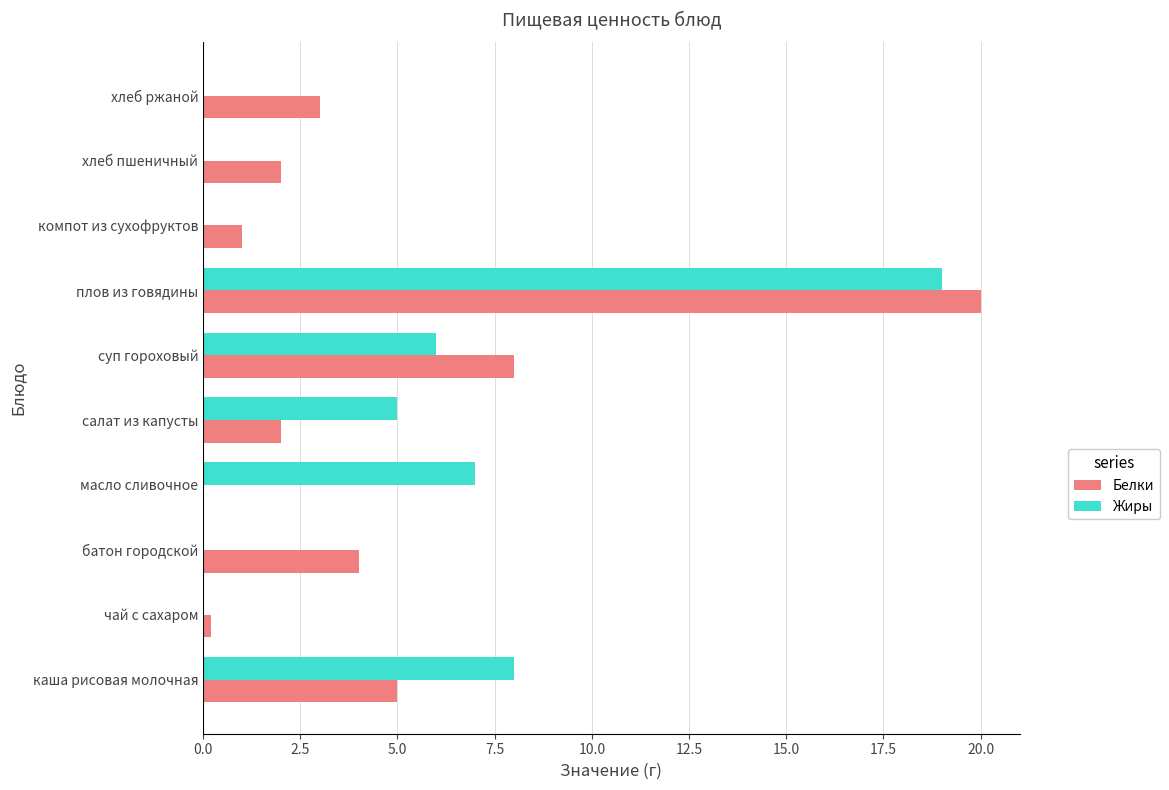

What is the highest value of the Жиры series?

19.0